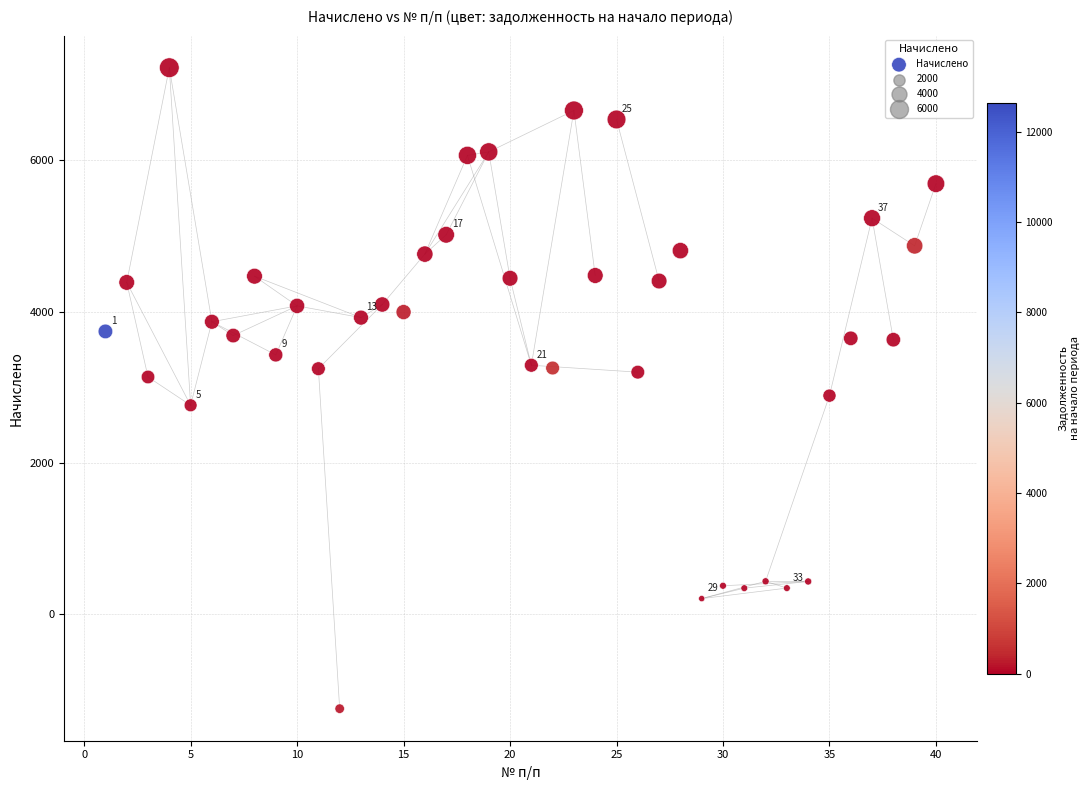

What is the range of Y values (max minus min)?

8467.3